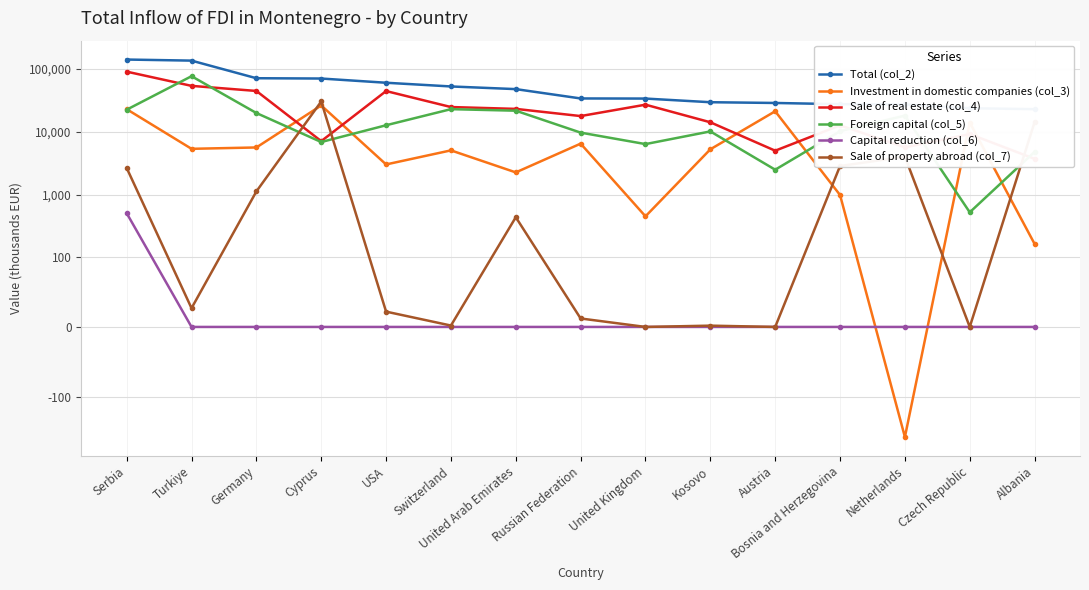

Rank the series at Kosovo from lowest to highest value.

Capital reduction (col_6), Sale of property abroad (col_7), Investment in domestic companies (col_3), Foreign capital (col_5), Sale of real estate (col_4), Total (col_2)